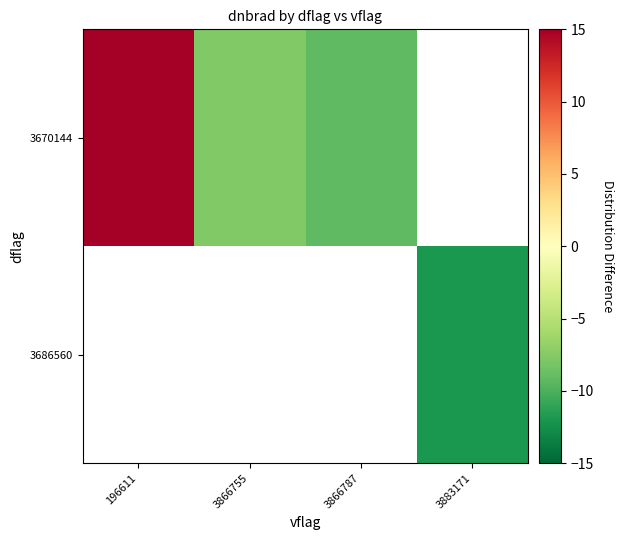

At 3866787, list the series in order from largest to smallest.

3670144, 3686560